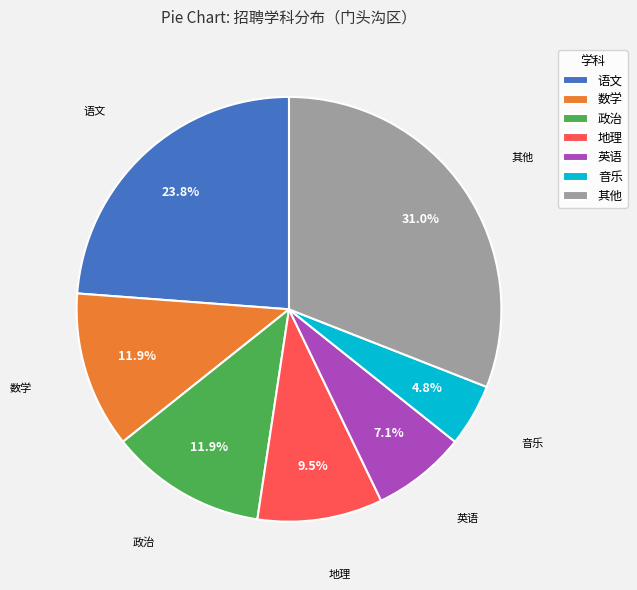

Does any single category account for the majority?

No